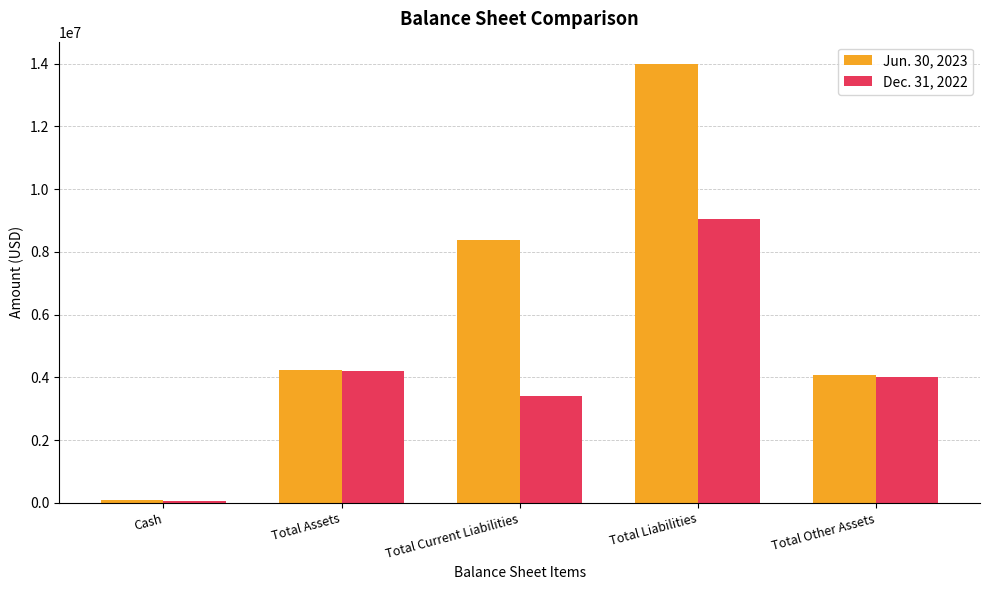

The Jun. 30, 2023 series shows 4071305 at Total Other Assets. True or false?

True